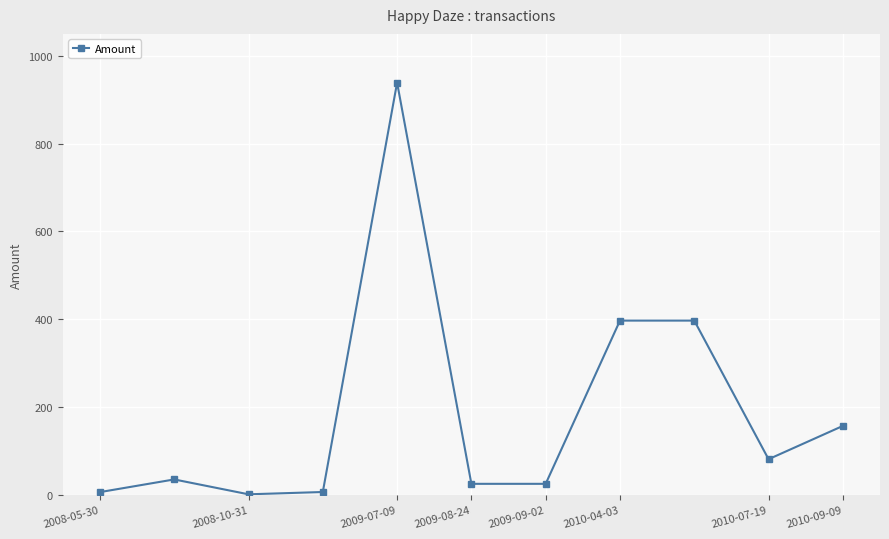

What is the greatest value displayed?

939.0